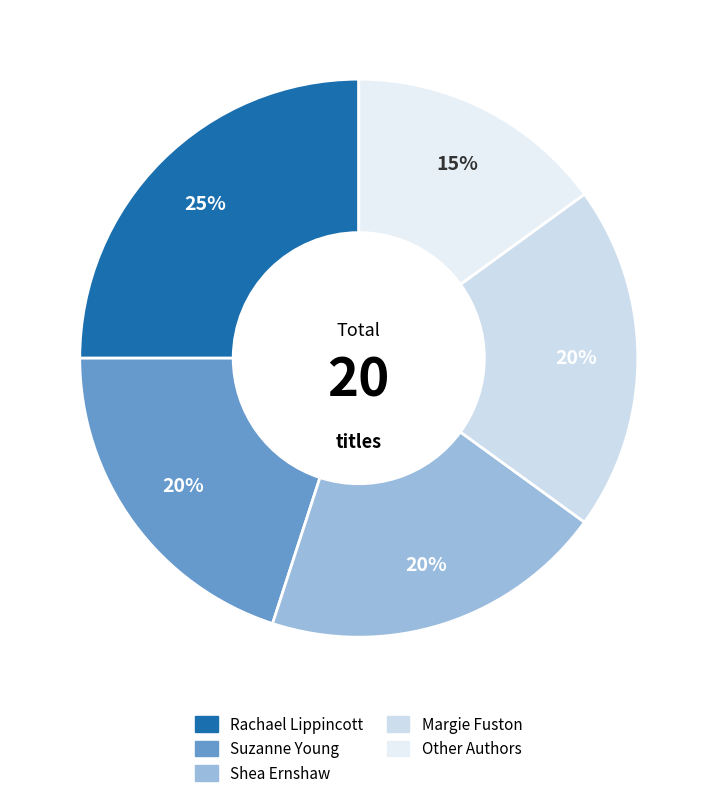

What is the change in value from Shea Ernshaw to Other Authors?

-1